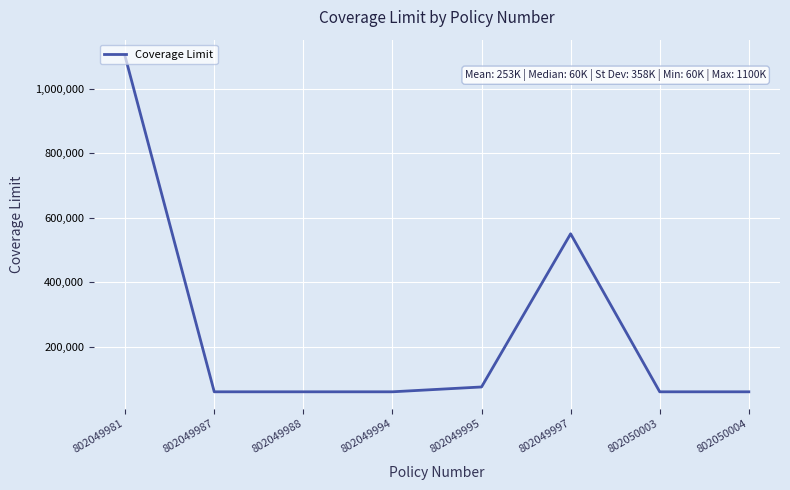

How many lines are shown in the chart?

1